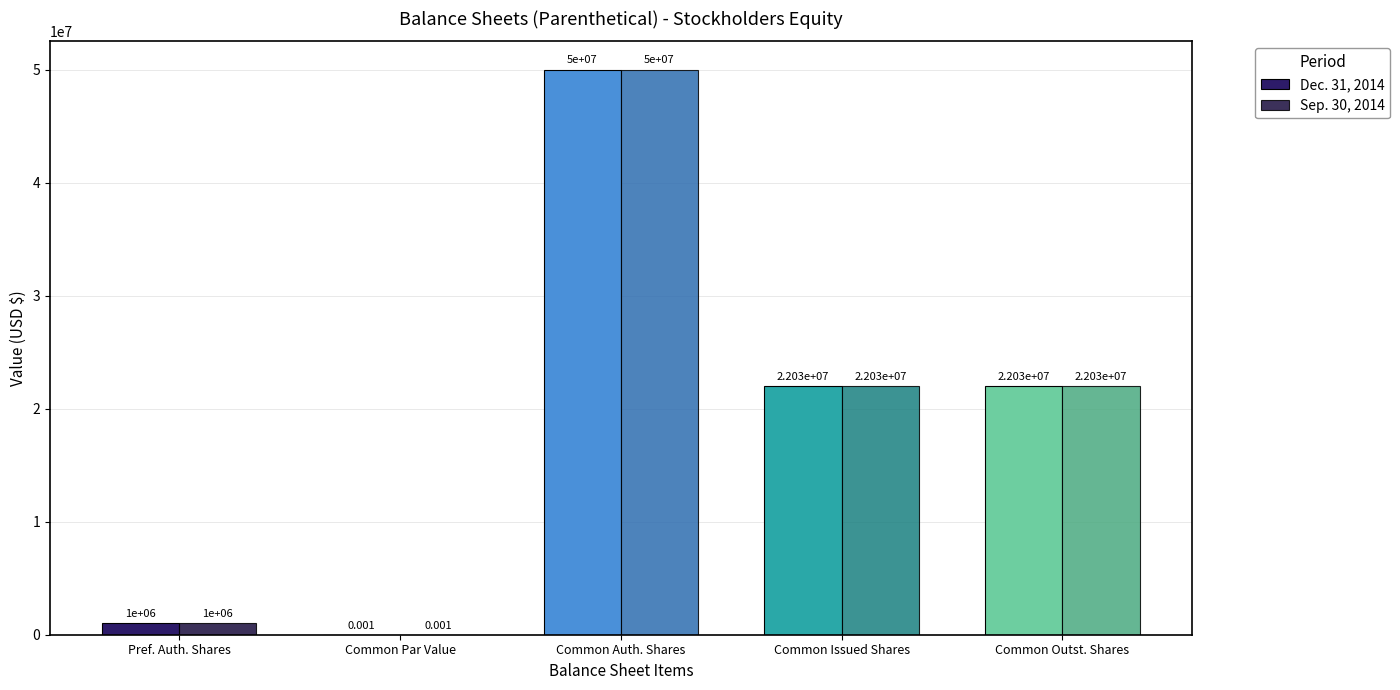

Is the value of Dec. 31, 2014 at Common Outst. Shares greater than the value of Sep. 30, 2014 at Common Auth. Shares?

No